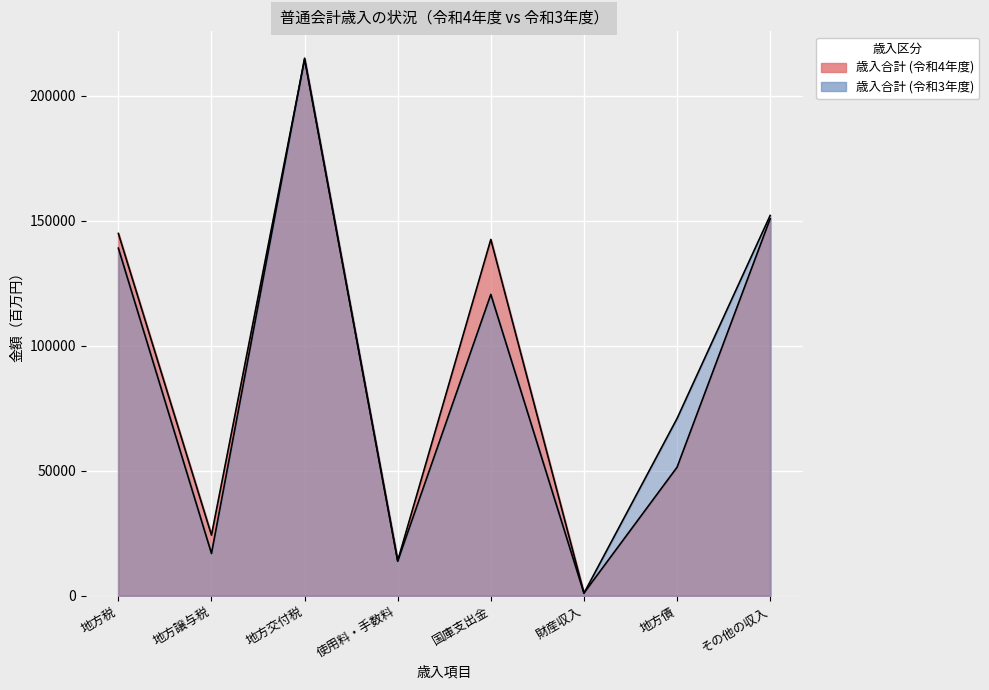

In 歳入合計 (令和4年度), how many points are higher than both neighbors (excluding endpoints)?

2